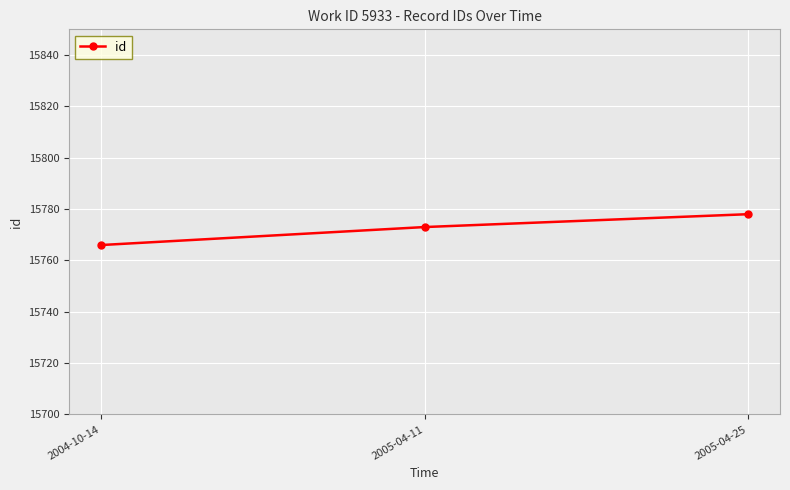

What is the difference between the maximum and second lowest values?

5